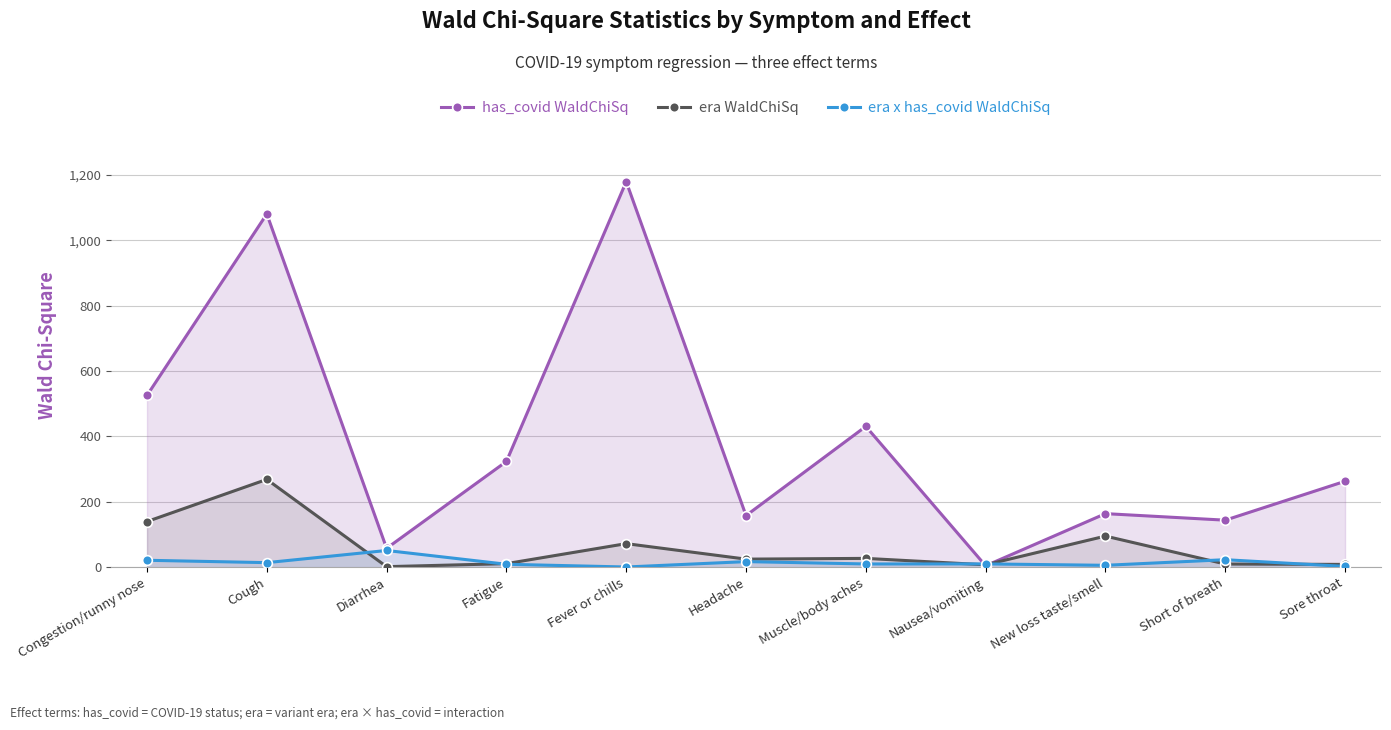

What position from the left is Fever or chills?

5